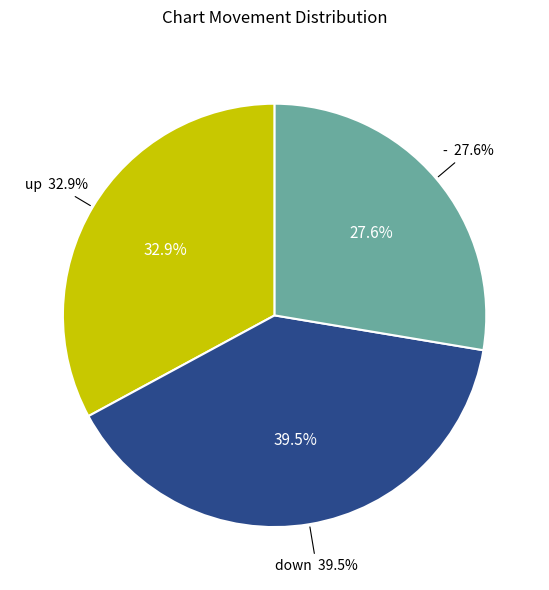

How many slices are in this pie chart?

3